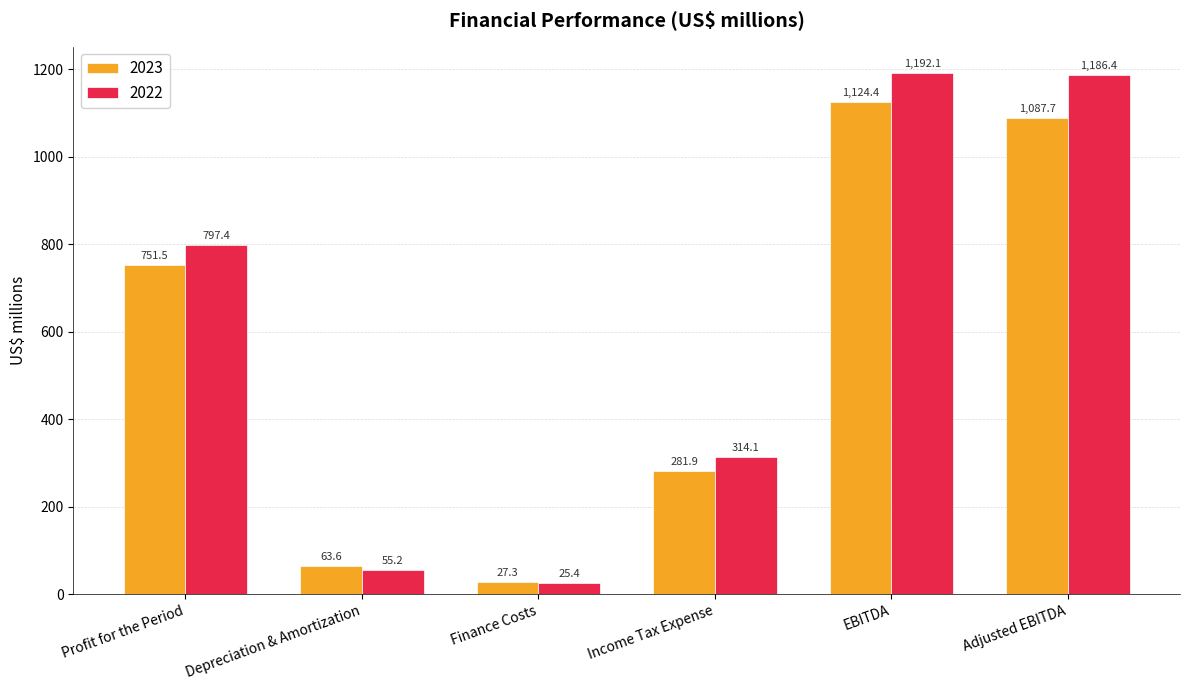

What is the sum of all 2023 values?

3336.4